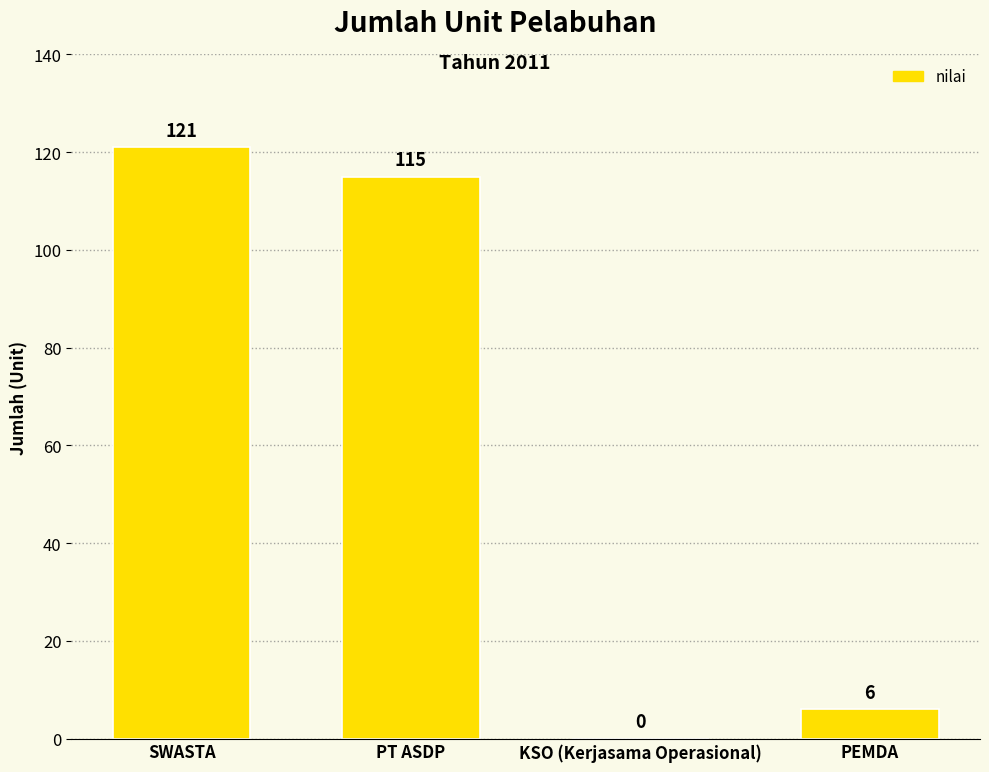

Where does the data first go above 115?

SWASTA